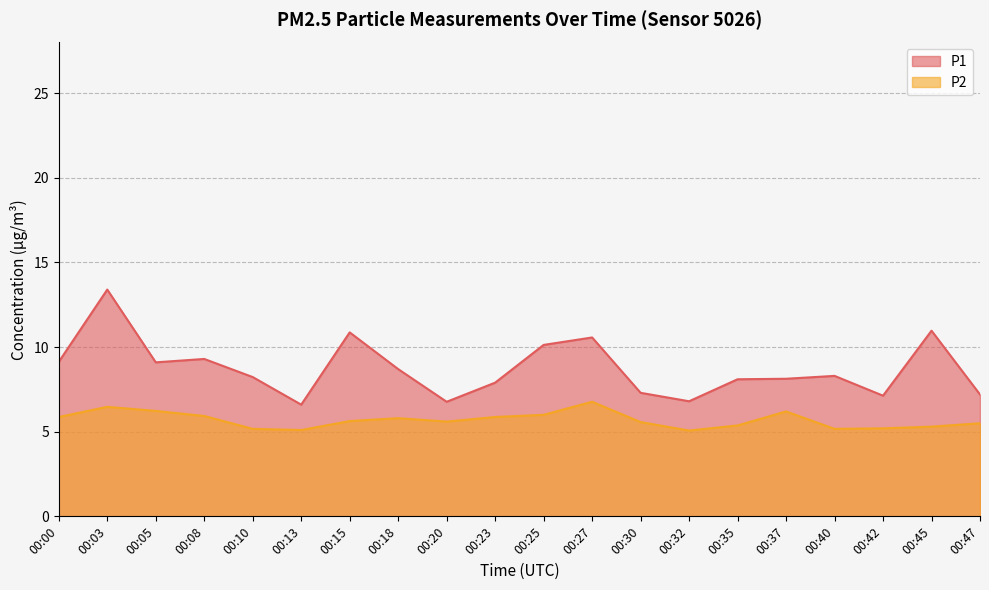

True or false: P2 has more than 1 points higher than both neighbors.

True